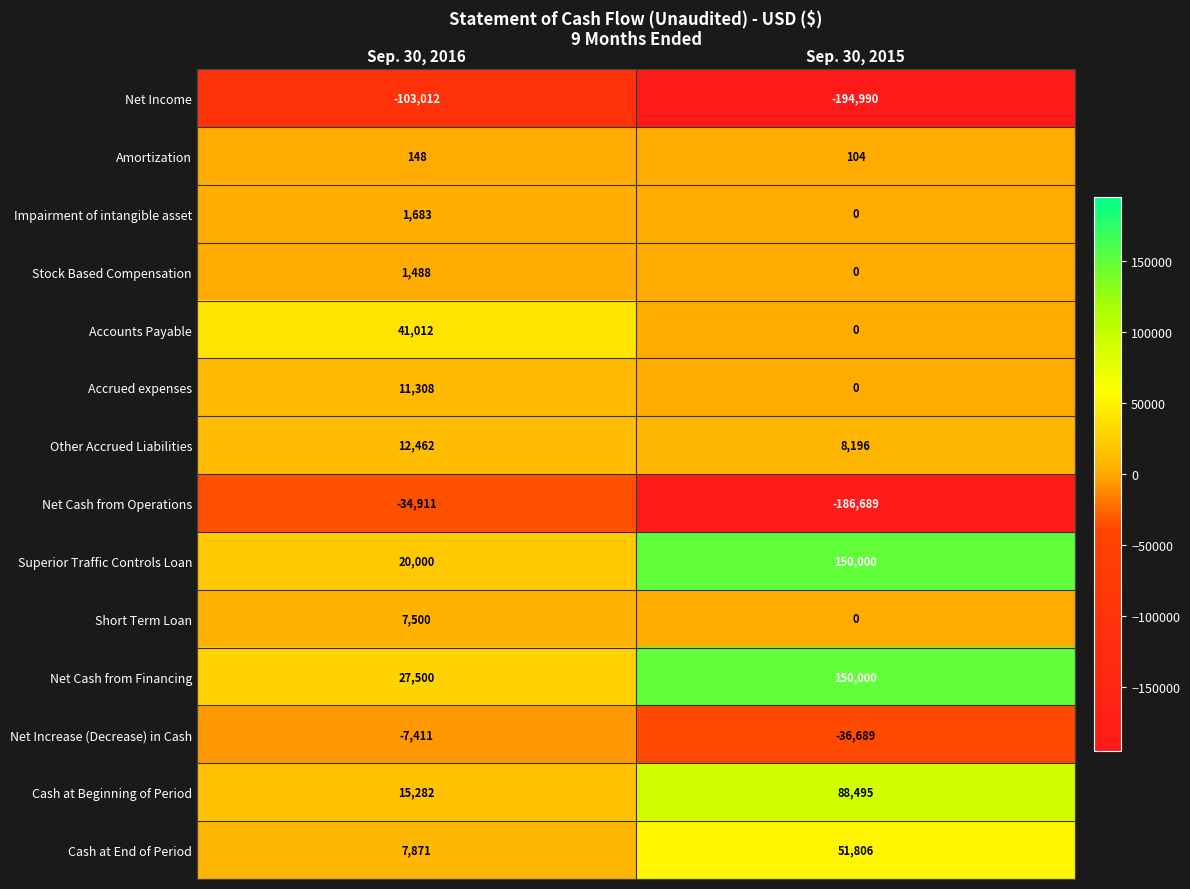

Reading left to right, extract all data points from this chart.

Net Income: -103012	-194990
Amortization: 148	104
Impairment of intangible asset: 1683	0
Stock Based Compensation: 1488	0
Accounts Payable: 41012	0
Accrued expenses: 11308	0
Other Accrued Liabilities: 12462	8196
Net Cash from Operations: -34911	-186689
Superior Traffic Controls Loan: 20000	150000
Short Term Loan: 7500	0
Net Cash from Financing: 27500	150000
Net Increase (Decrease) in Cash: -7411	-36689
Cash at Beginning of Period: 15282	88495
Cash at End of Period: 7871	51806